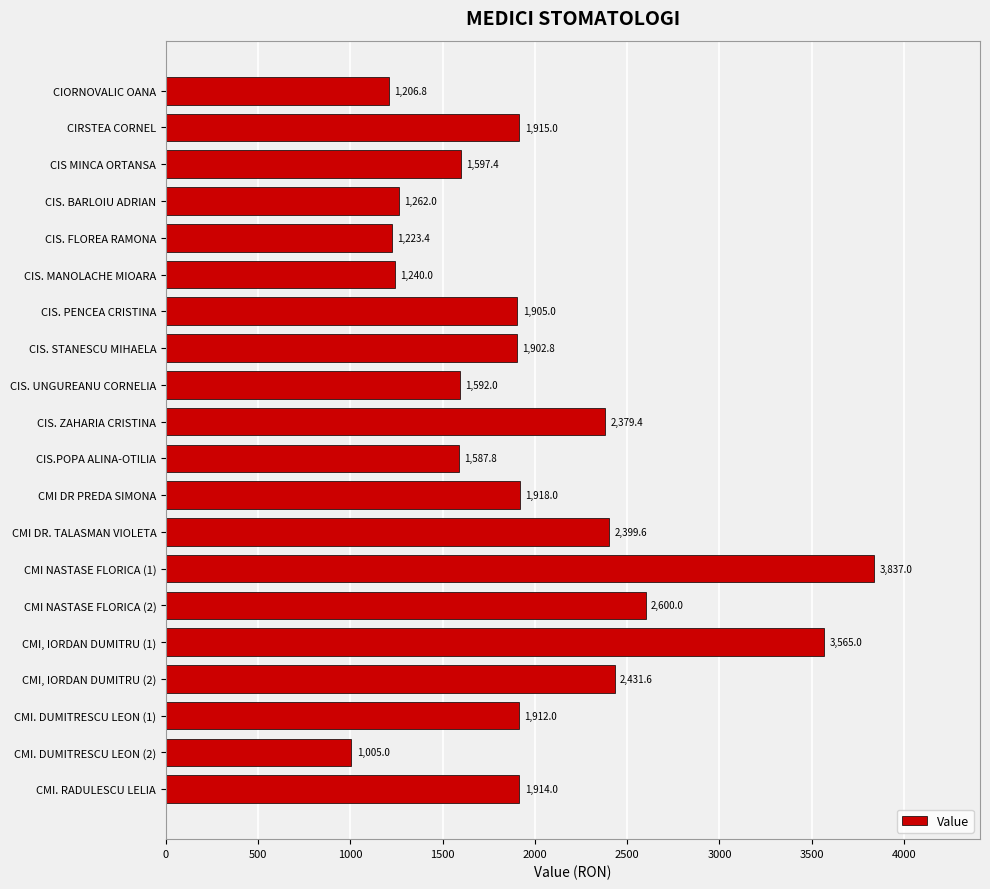

What is the average value?

1969.7